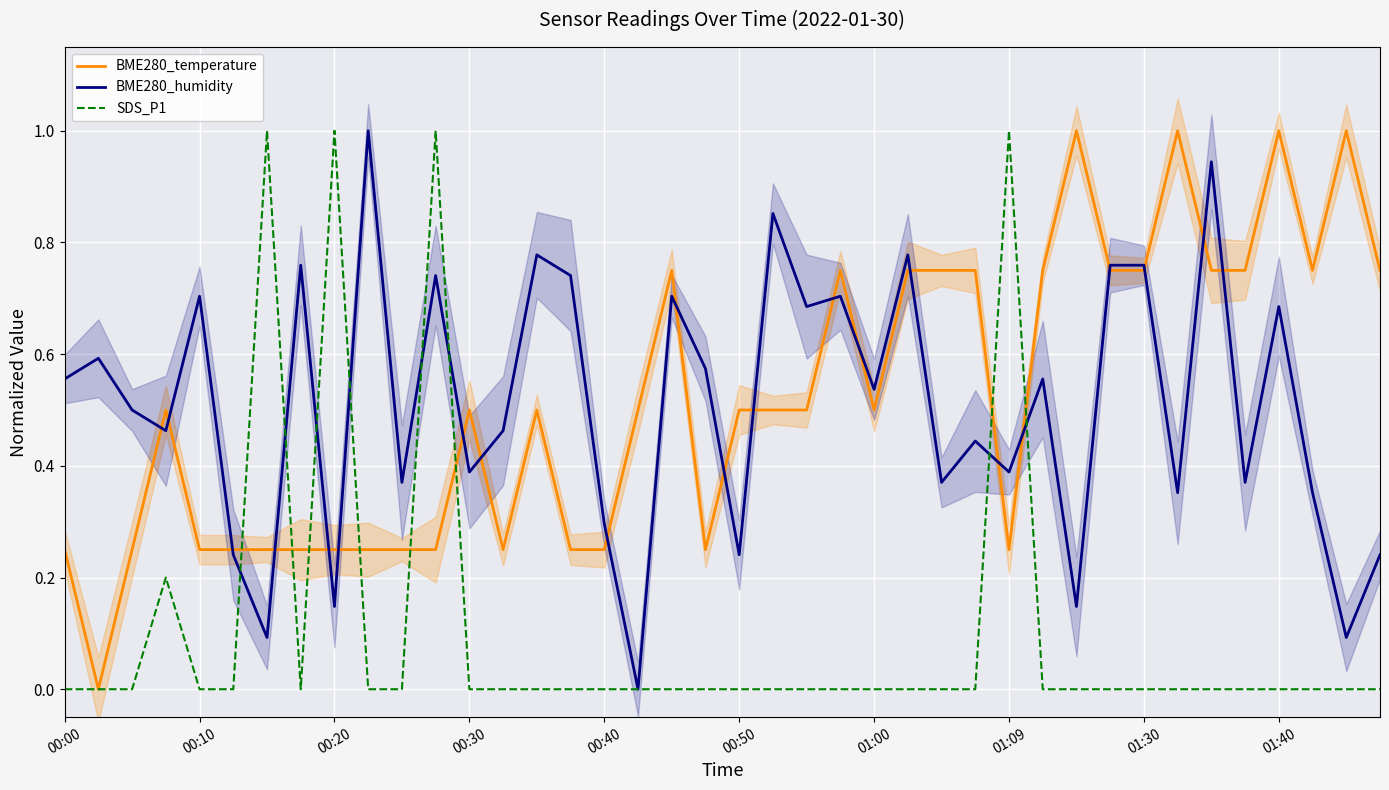

The value of BME280_humidity at 22 is 0.7. True or false?

True